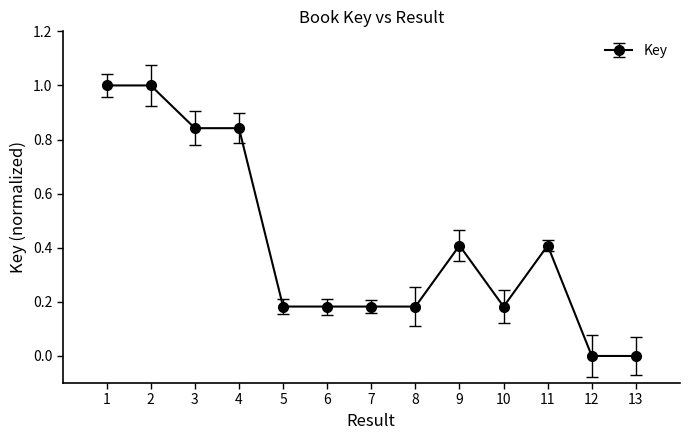

What is the value of the 2nd point from the left?

1.0